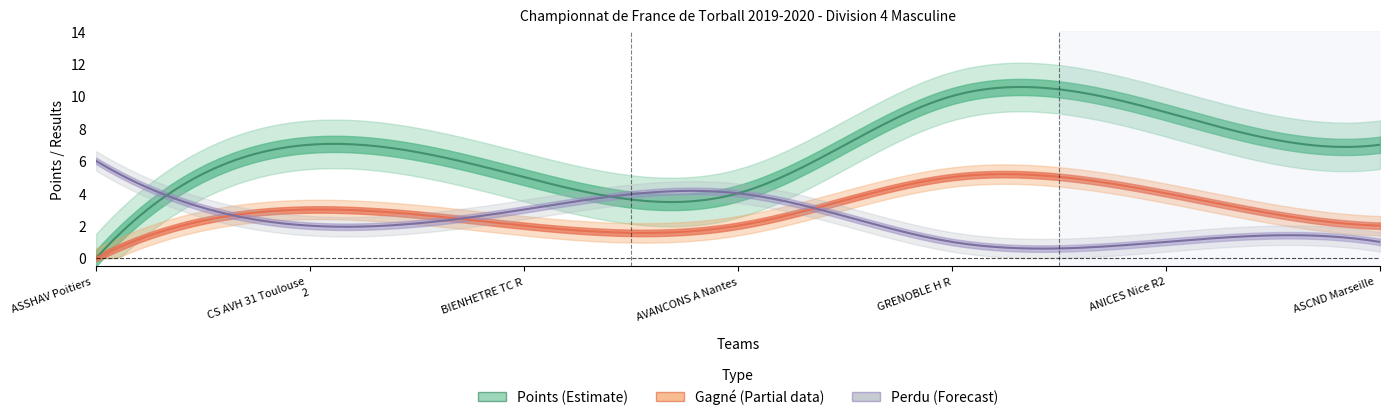

At which label is Points closest to 5?

BIENHETRE TC R